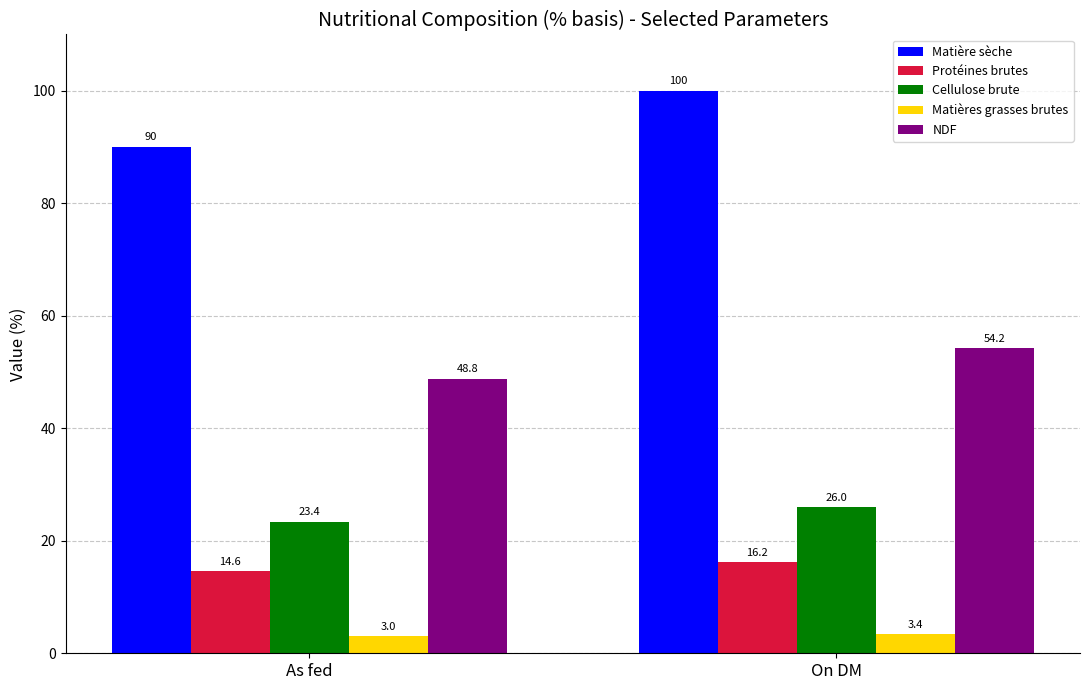

What is the difference between the highest and lowest values at On DM?

96.6